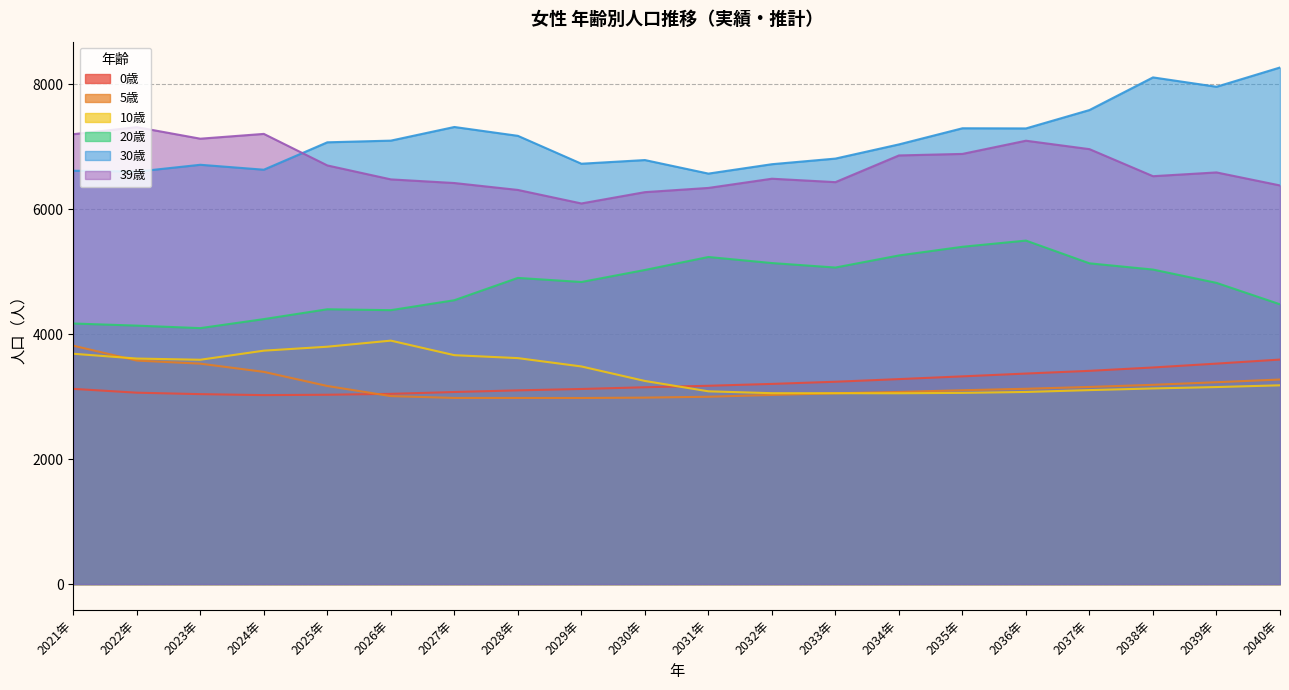

The 0歳 series shows 3073.7 at 2027年. True or false?

True